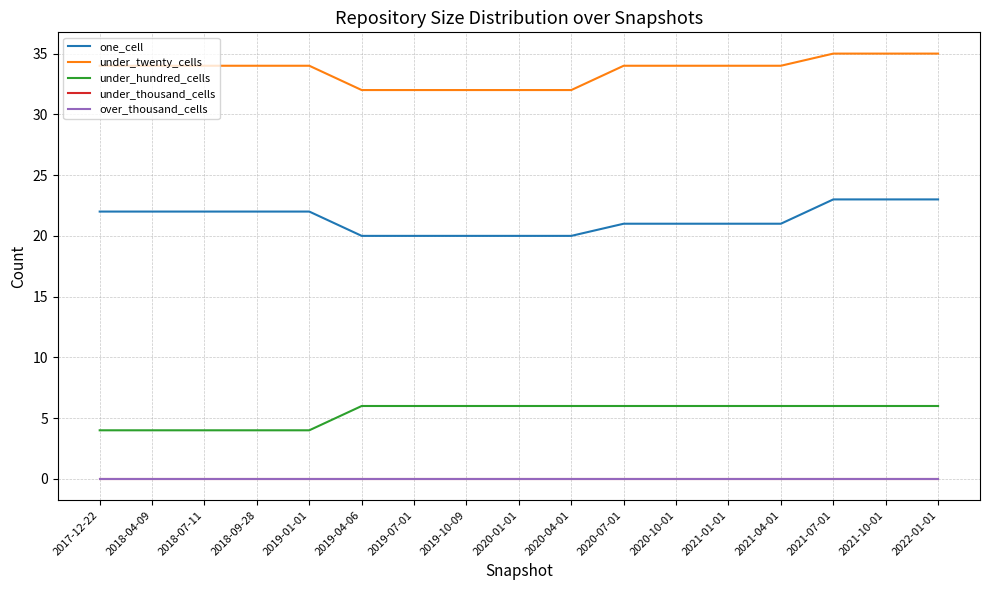

Is it true that under_twenty_cells equals 34 at 2018-07-11?

True